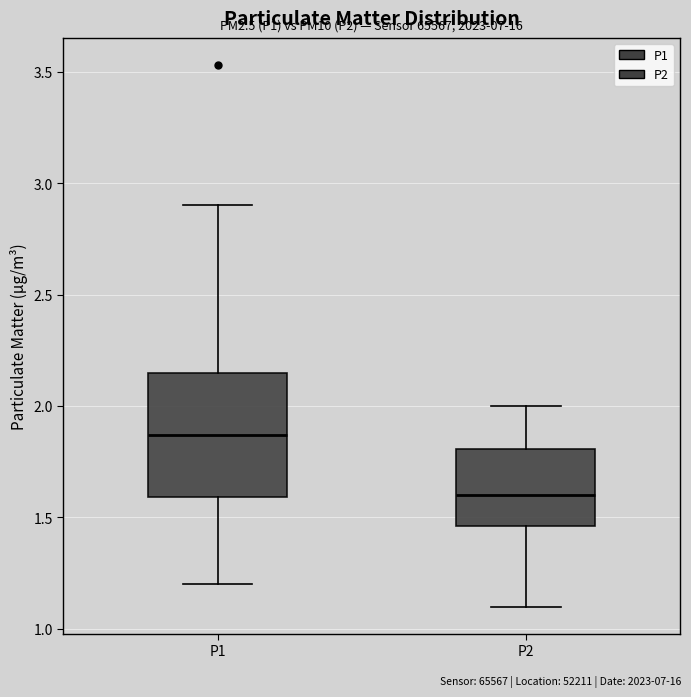

Reading left to right, read every box against the y-axis: the position of its median line, the range the box covers, and the ends of its whiskers. The values are not printed on the chart, so give them approximately, as read against the axis.

P1: median 1.85, box 1.60 to 2.15, whiskers 1.20 to 2.90
P2: median 1.60, box 1.45 to 1.80, whiskers 1.10 to 2.00